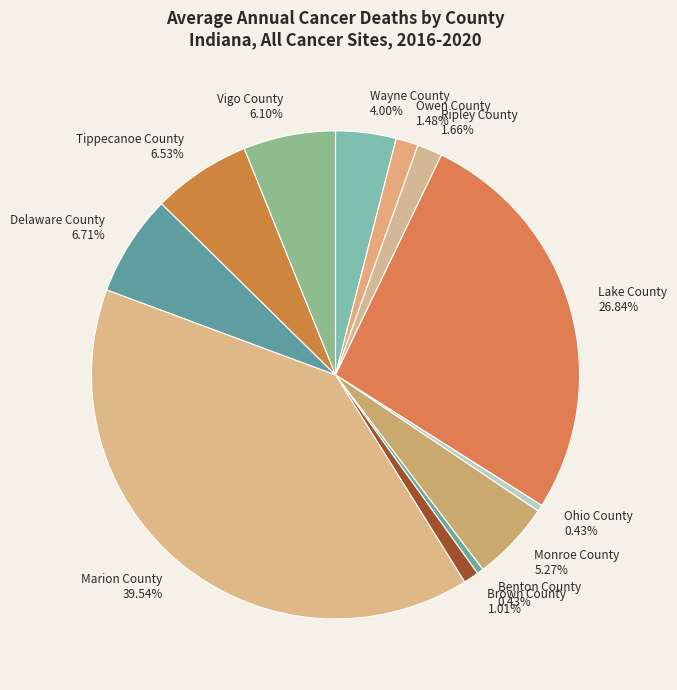

Approximately how many times larger is the value at Lake County compared to Delaware County?

4.0